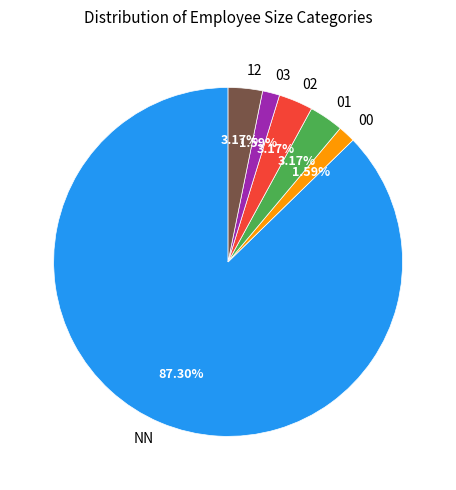

How many segments does this pie chart have?

6